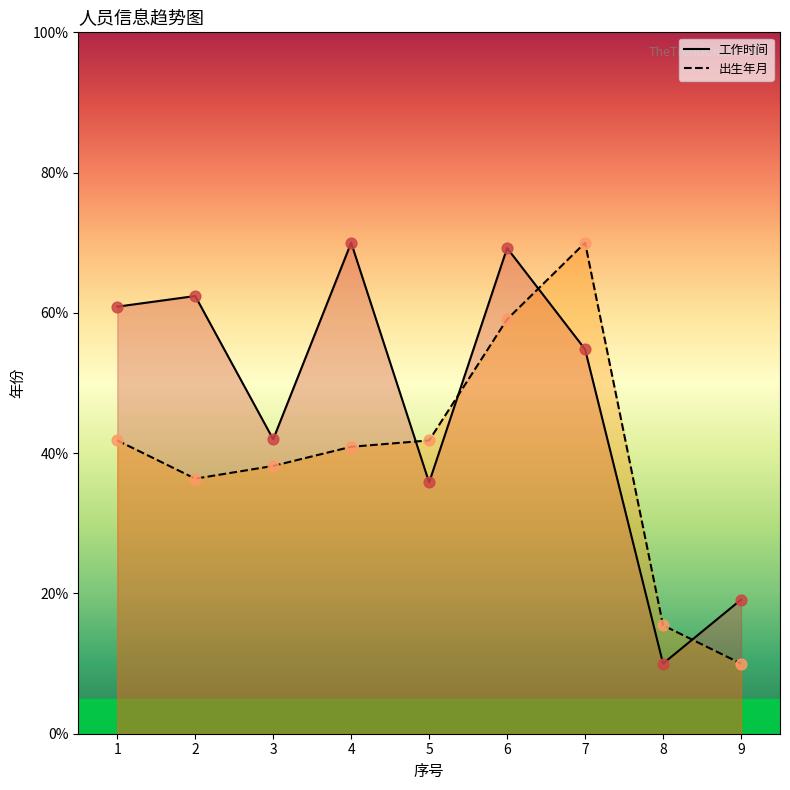

Which series has the widest spread of Y values?

工作时间